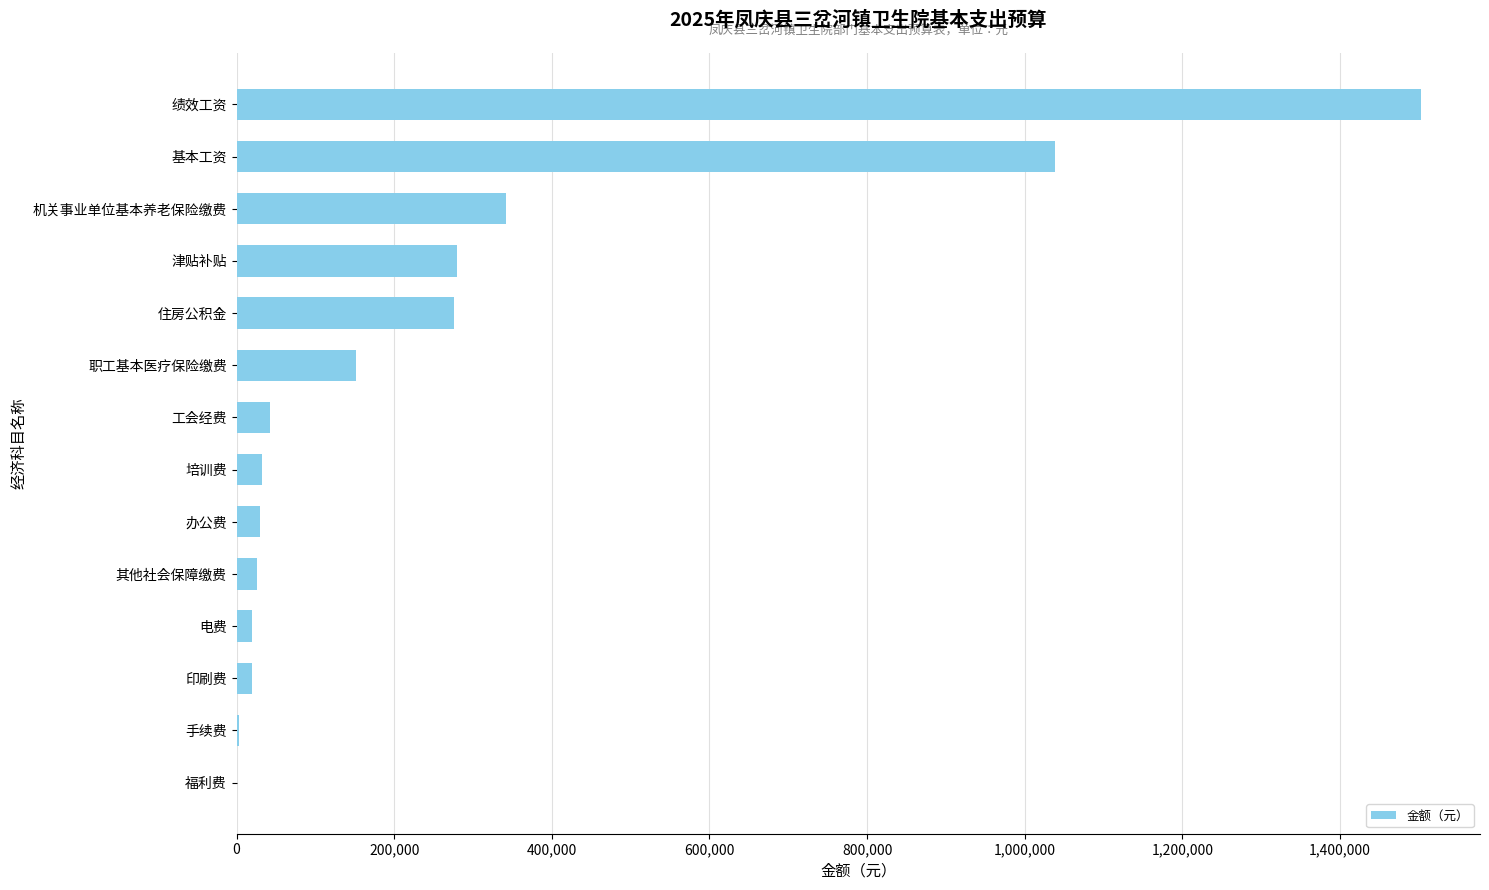

What is the ratio of the value at 绩效工资 to the value at 津贴补贴?

5.4